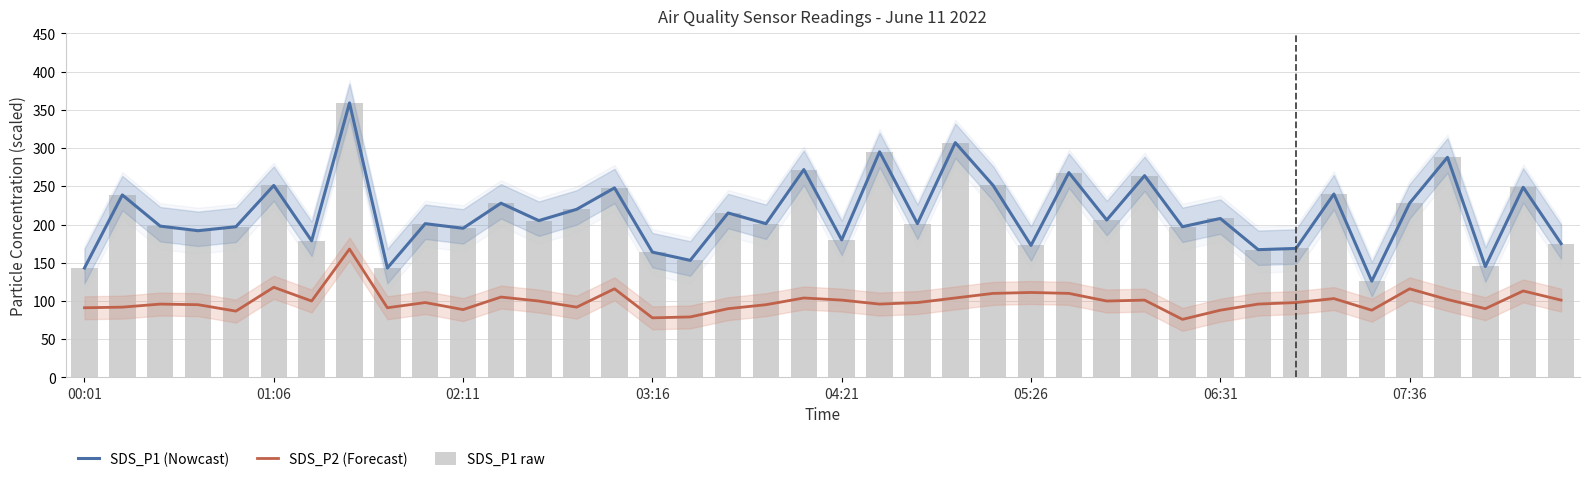

Reading left to right, list all the values displayed in this chart.

SDS_P1 (Nowcast): 143.2	238.8	198.0	192.0	197.2	251.2	178.8	359.2	143.2	201.2	195.2	228.0	205.2	220.0	248.0	164.0	153.2	215.2	201.2	272.0	180.0	295.2	201.2	307.2	251.2	172.8	268.0	206.0	264.0	197.2	208.0	167.2	168.8	240.0	126.0	228.0	288.0	145.2	248.8	175.2
SDS_P2 (Forecast): 91.2	92.0	96.0	95.2	86.8	118.0	100.0	168.0	91.2	98.0	88.8	105.2	100.0	92.0	116.0	78.0	79.2	90.0	95.2	104.0	101.2	96.0	98.0	104.0	110.0	111.2	110.0	100.0	101.2	76.0	88.0	96.0	98.0	103.2	88.0	116.0	102.0	90.0	113.2	101.2
SDS_P1 raw: 143.2	238.8	198.0	192.0	197.2	251.2	178.8	359.2	143.2	201.2	195.2	228.0	205.2	220.0	248.0	164.0	153.2	215.2	201.2	272.0	180.0	295.2	201.2	307.2	251.2	172.8	268.0	206.0	264.0	197.2	208.0	167.2	168.8	240.0	126.0	228.0	288.0	145.2	248.8	175.2